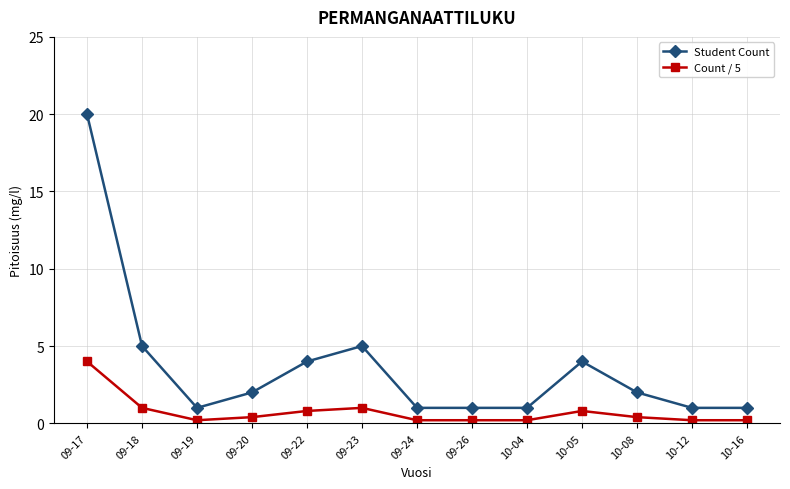

Reading right to left, transcribe all the data shown in this chart.

Student Count: 10-16=1.0	10-12=1.0	10-08=2.0	10-05=4.0	10-04=1.0	09-26=1.0	09-24=1.0	09-23=5.0	09-22=4.0	09-20=2.0	09-19=1.0	09-18=5.0	09-17=20.0
Count / 5: 10-16=0.2	10-12=0.2	10-08=0.4	10-05=0.8	10-04=0.2	09-26=0.2	09-24=0.2	09-23=1.0	09-22=0.8	09-20=0.4	09-19=0.2	09-18=1.0	09-17=4.0